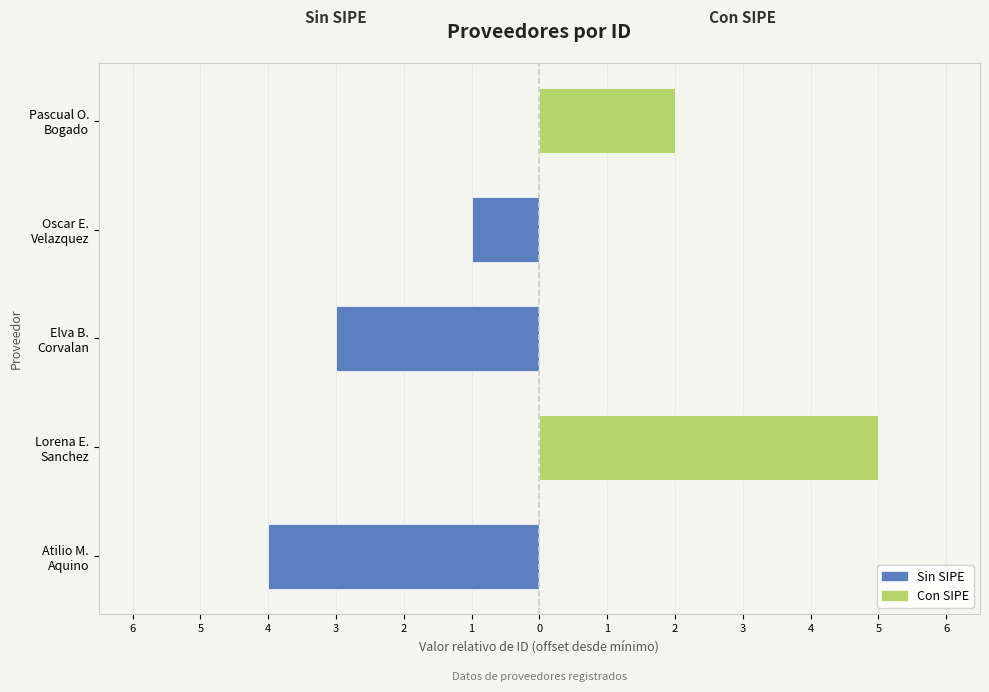

List the series in order of their peak value, lowest first.

Sin SIPE, Con SIPE